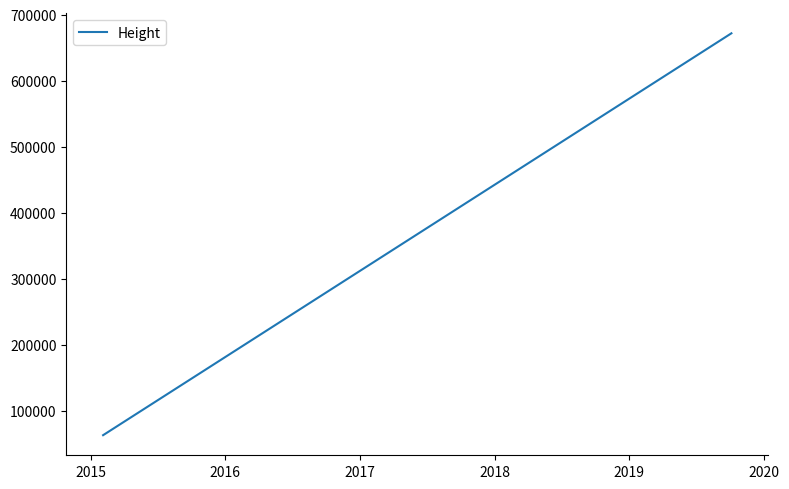

True or false: there are more than 0 points higher than both neighbors.

False